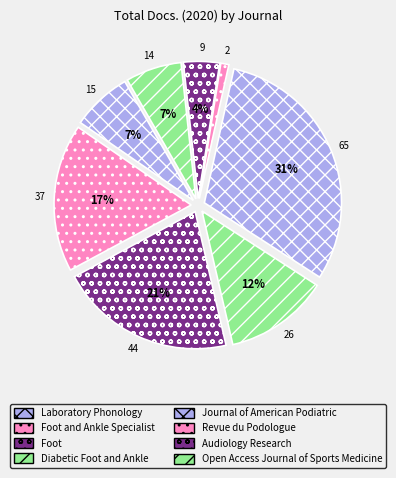

To the nearest percent, what percentage of the pie is Journal of American Podiatric?

31%